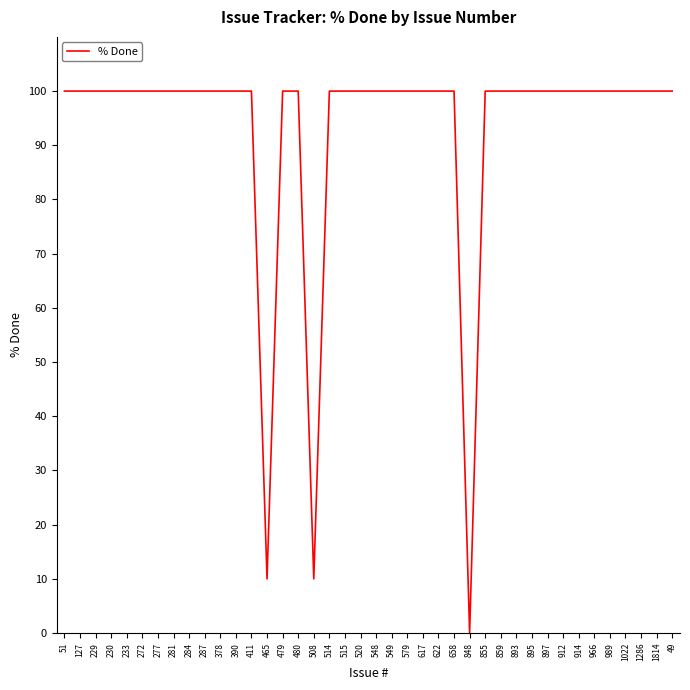

Which has a higher value, 520 or 465?

520